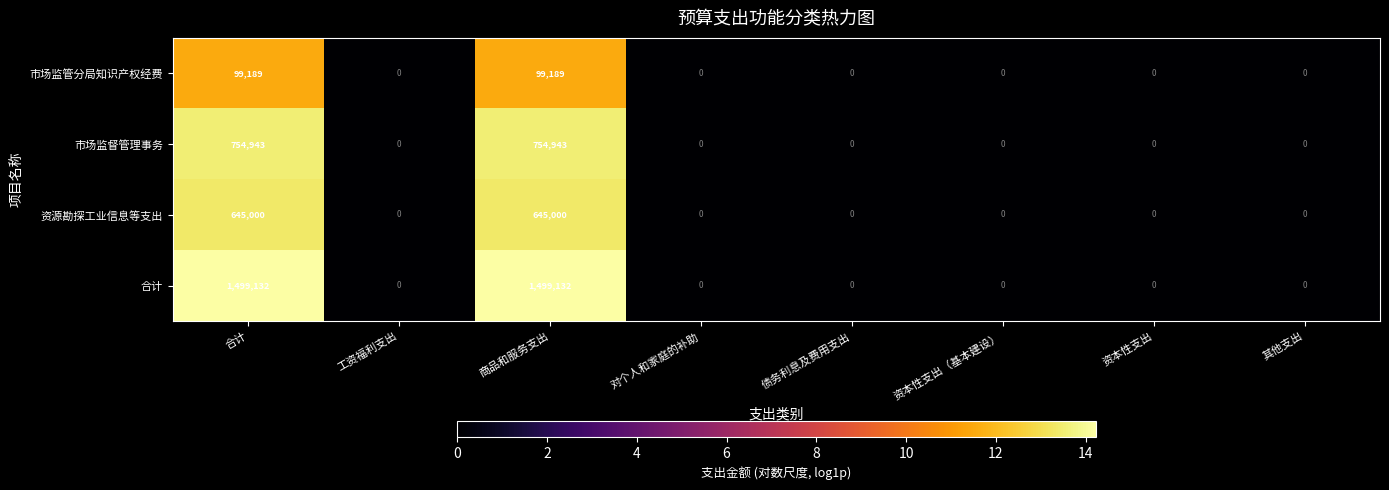

What is the difference between the second highest and second lowest values in the 市场监管分局知识产权经费 series?

99189